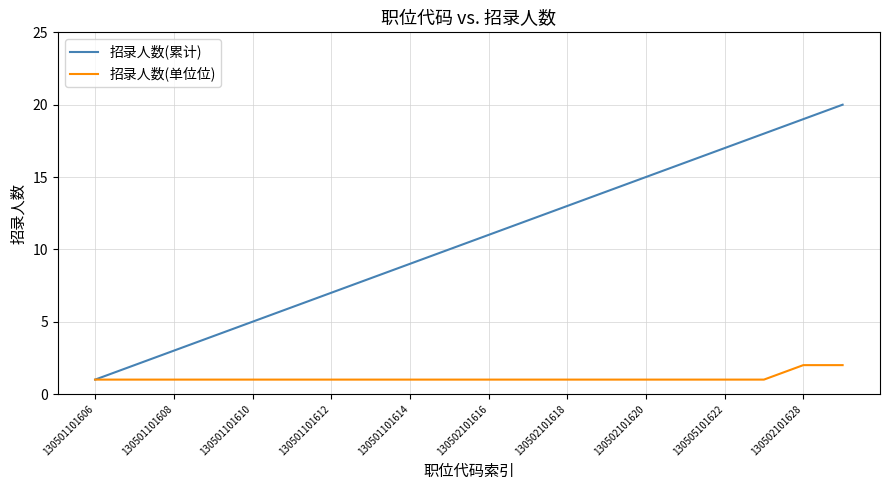

Which series has the largest total across all categories?

招录人数(累计)